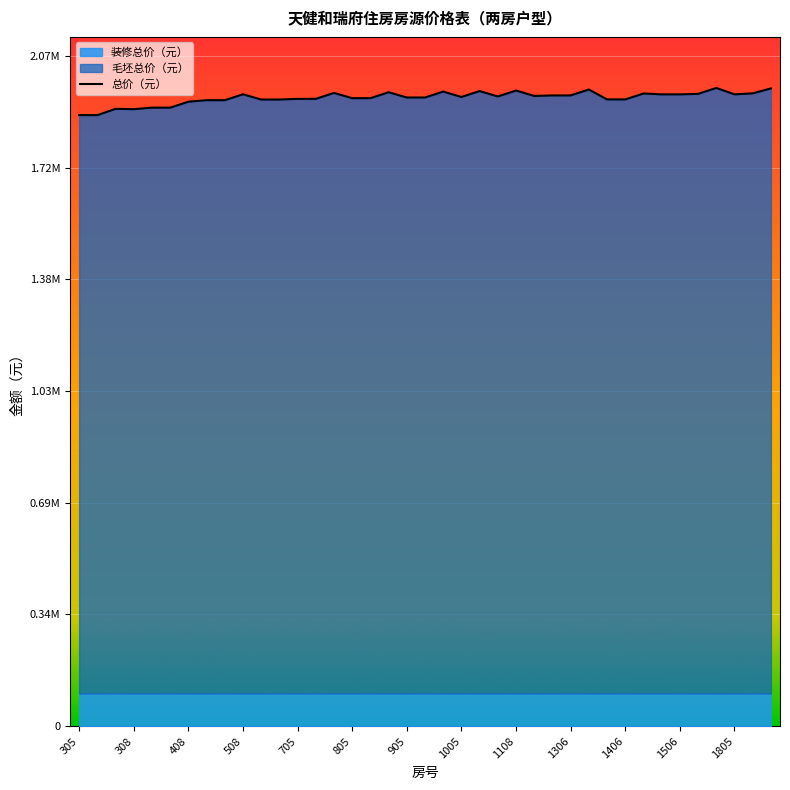

What position from the right is 25?

14